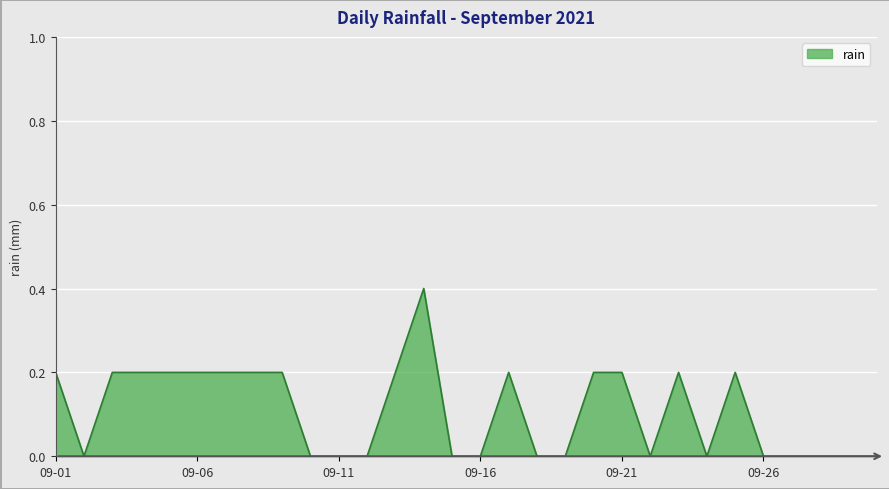

What is the maximum value shown in the chart?

0.4